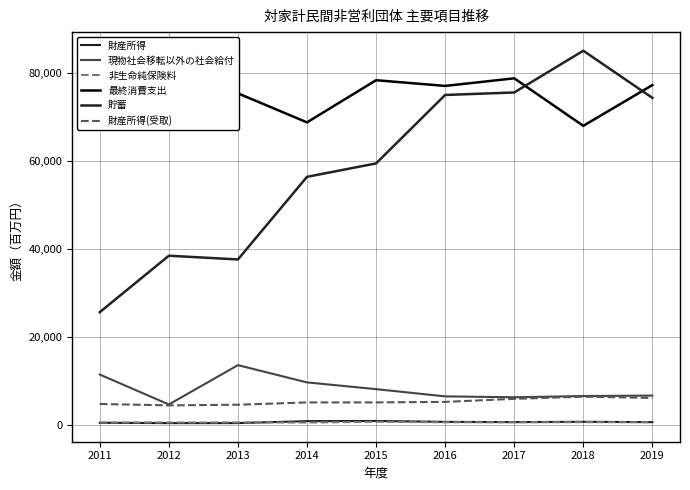

True or false: 非生命純保険料 has a value of 588 at 2011.

True